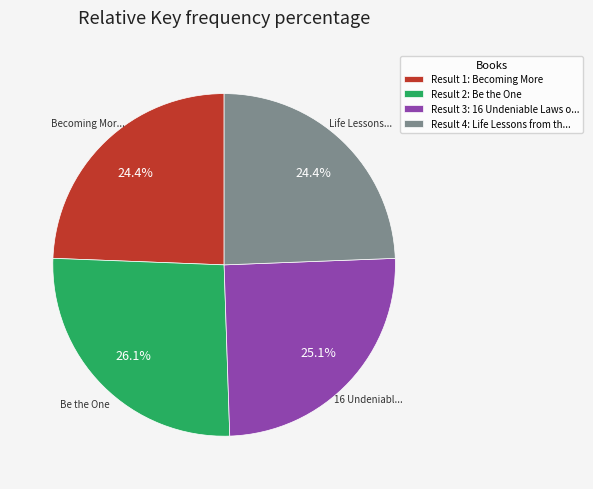

Does Result 3: 16 Undeniable Laws o... account for over 50% of the chart?

No